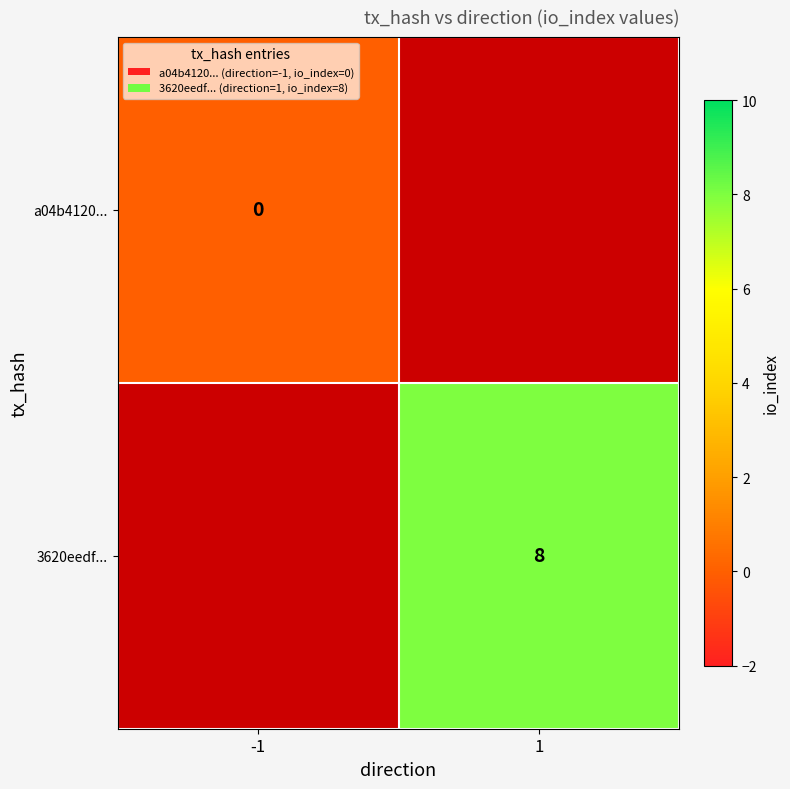

Is it true that 3620eedf... equals 8 at 1?

True